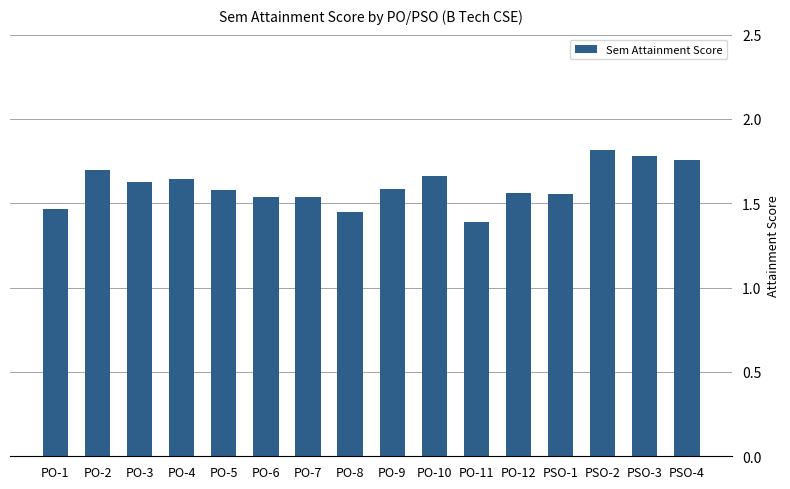

The value at PSO-1 is 0.8. True or false?

False